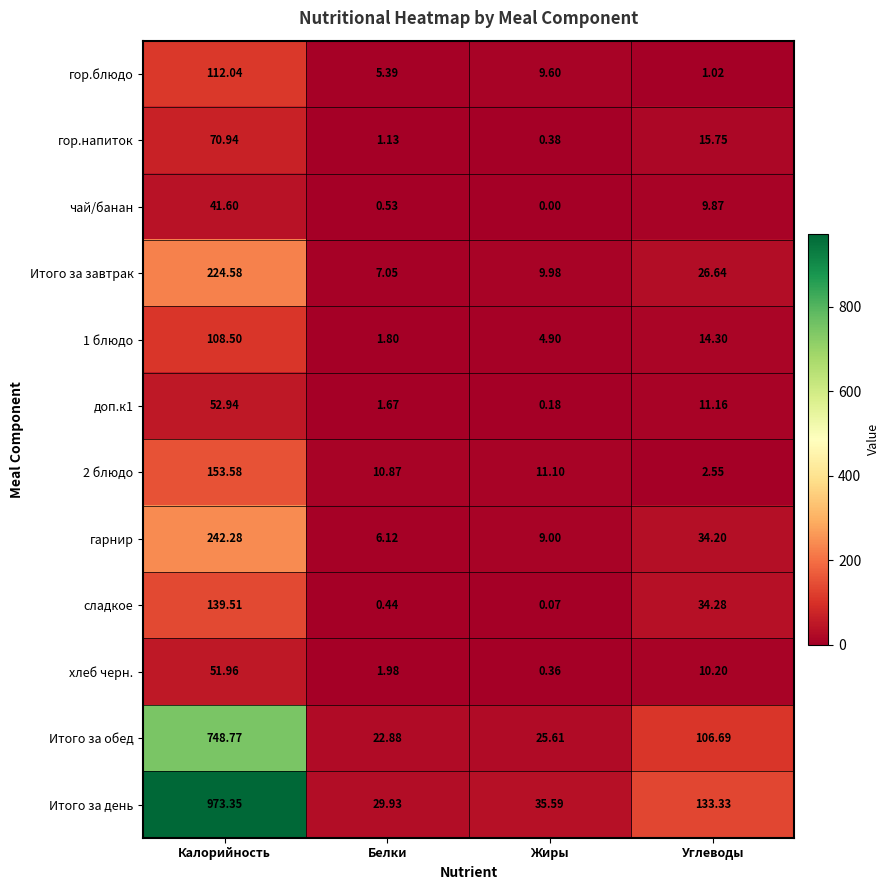

Which series has the largest total across all categories?

Итого за день